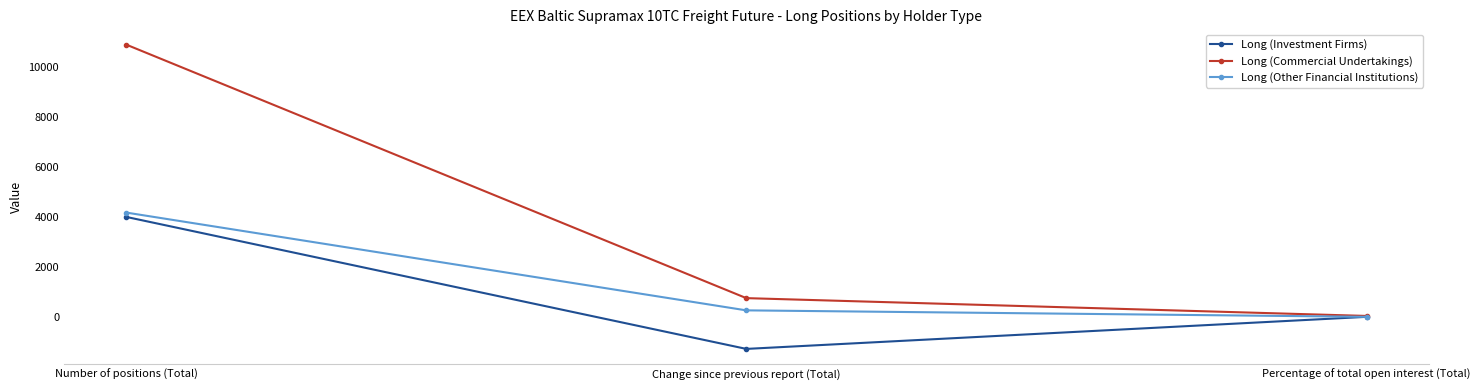

Rank the series by their average value, from lowest to highest.

Long (Investment Firms), Long (Other Financial Institutions), Long (Commercial Undertakings)